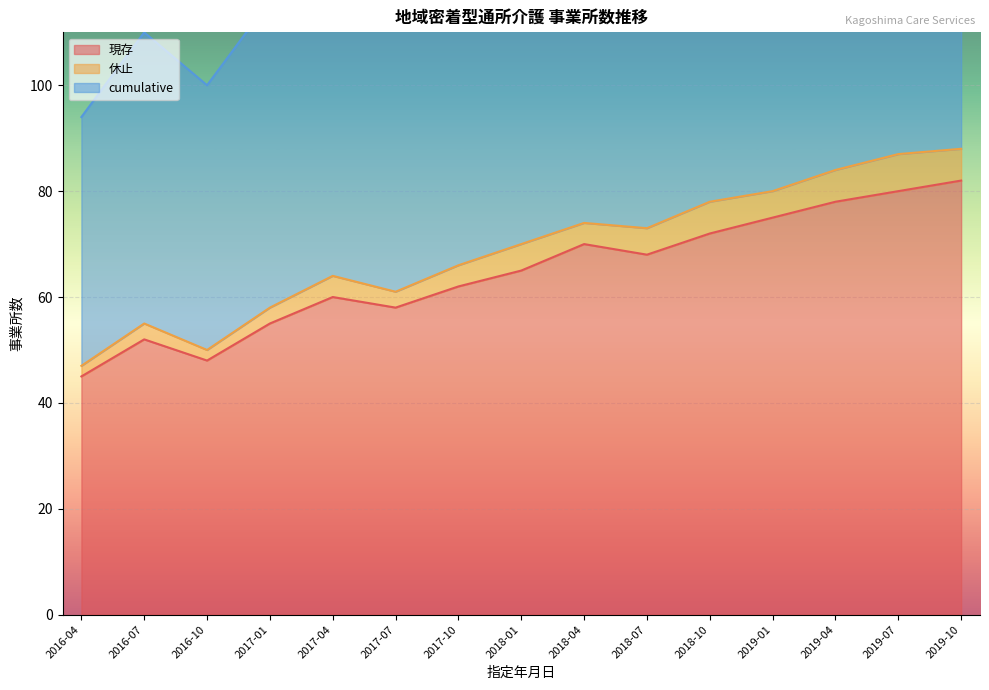

List the labels in order of cumulative value, largest first.

2019-10, 2019-07, 2019-04, 2019-01, 2018-10, 2018-04, 2018-07, 2018-01, 2017-10, 2017-04, 2017-07, 2017-01, 2016-07, 2016-10, 2016-04